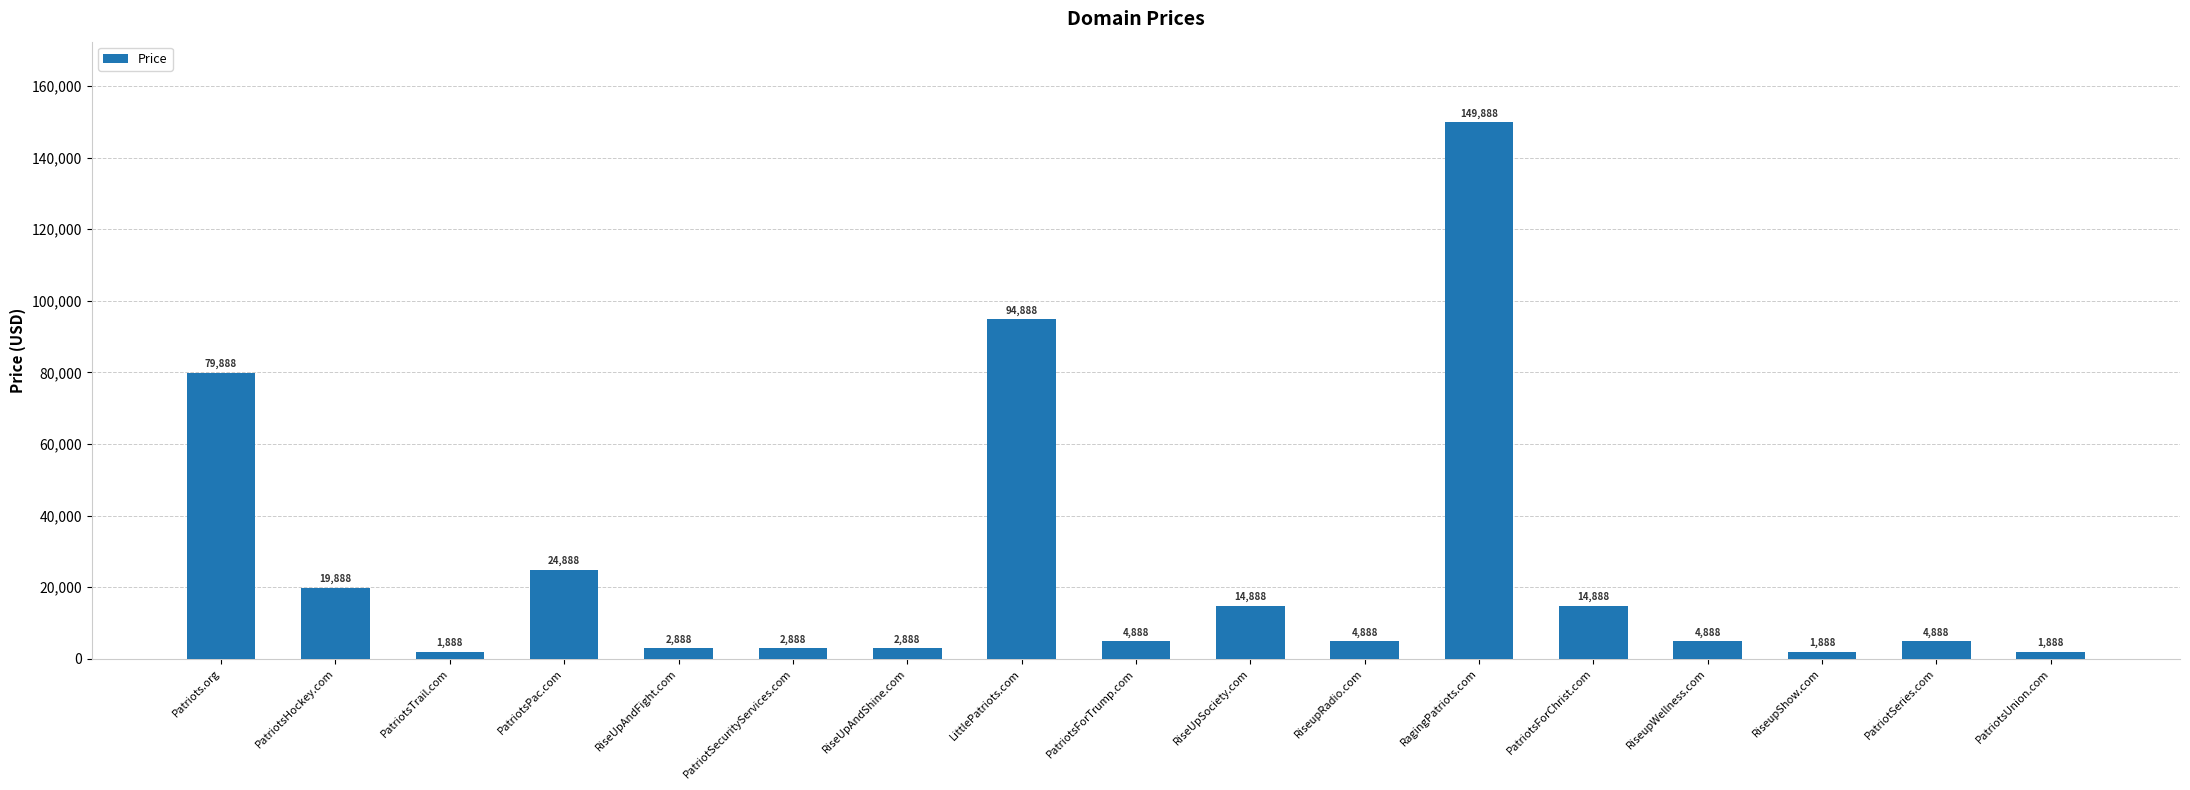

At which label is the value closest to 75888?

Patriots.org